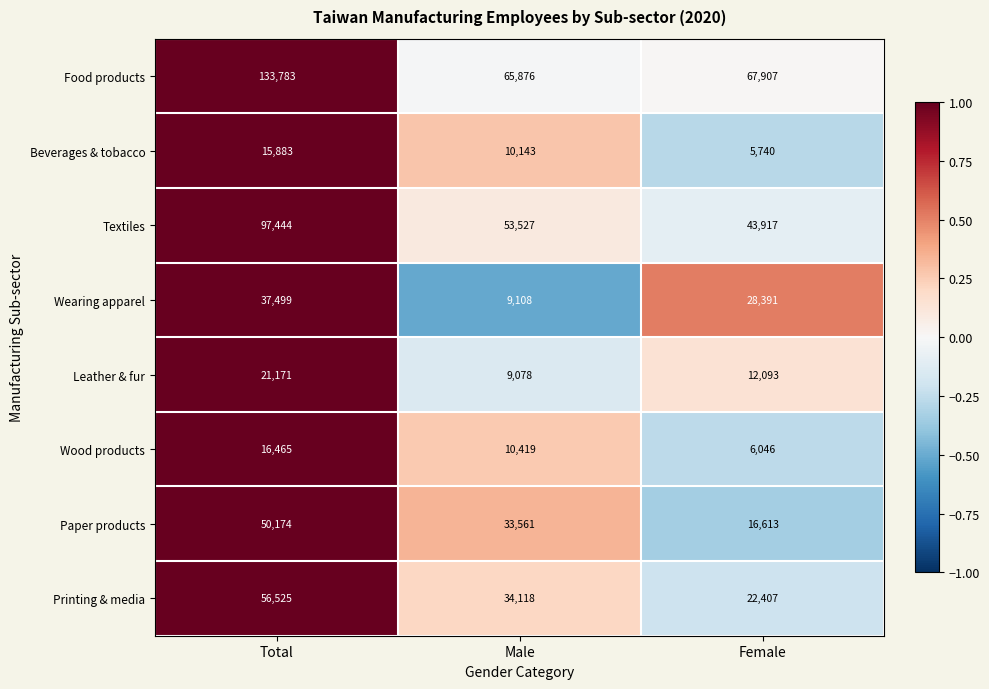

What is the minimum value shown in the chart?

5740